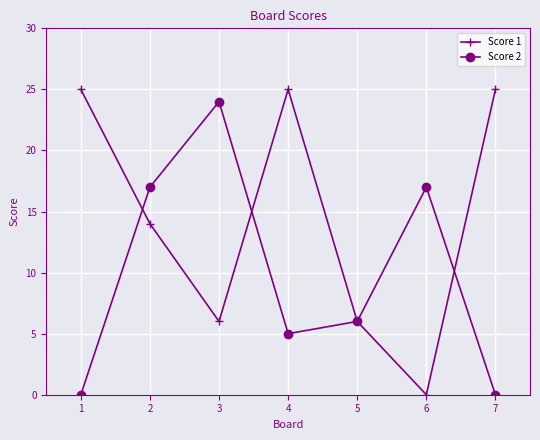

Reading left to right, list all the values displayed in this chart.

Score 1: 25	14	6	25	6	0	25
Score 2: 0	17	24	5	6	17	0